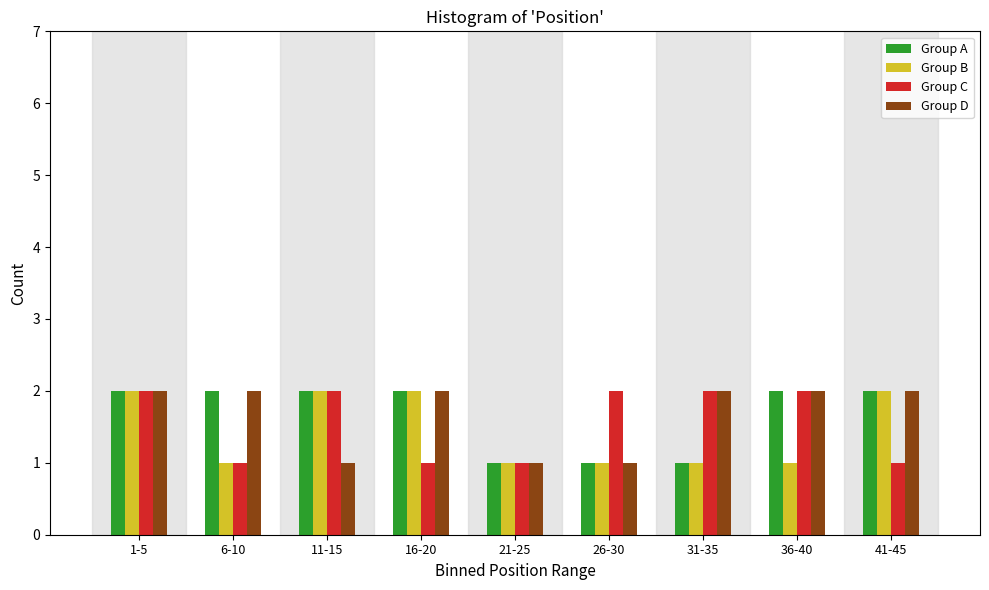

The value of Group C at 6-10 is 1. True or false?

True